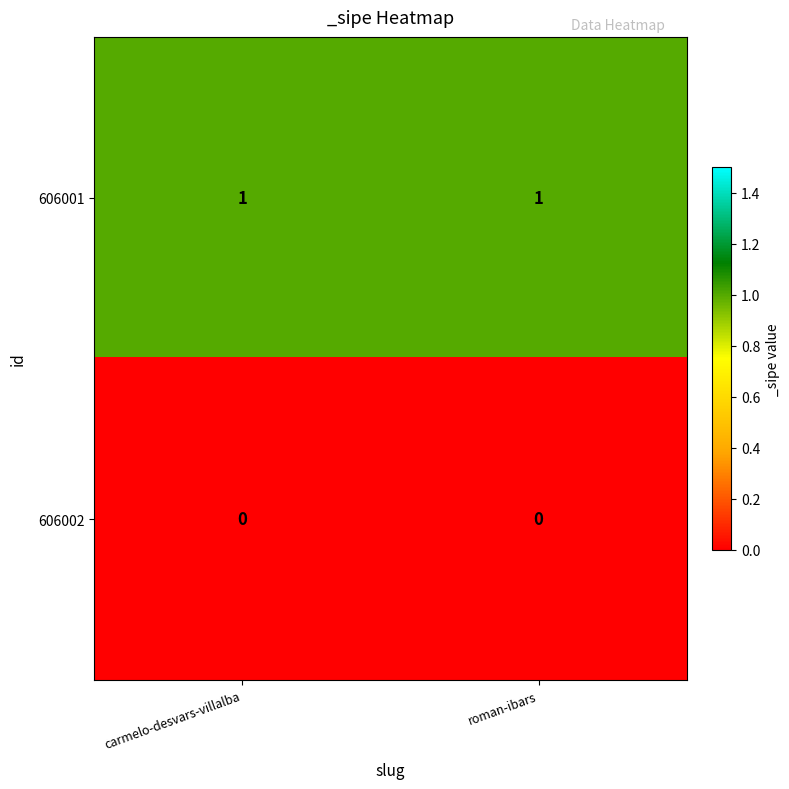

The value of 606001 at carmelo-desvars-villalba is 1. True or false?

True